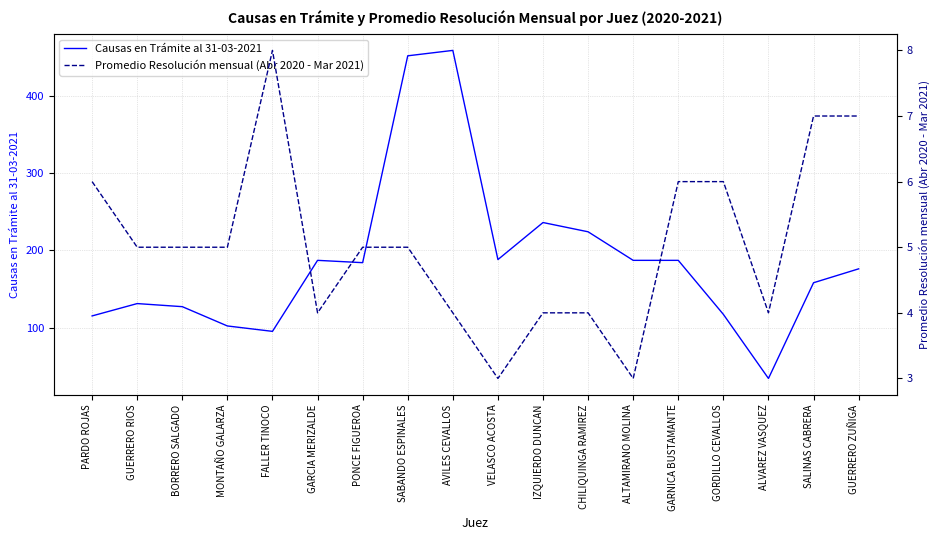

Which series has the largest total across all categories?

Causas en Trámite al 31-03-2021